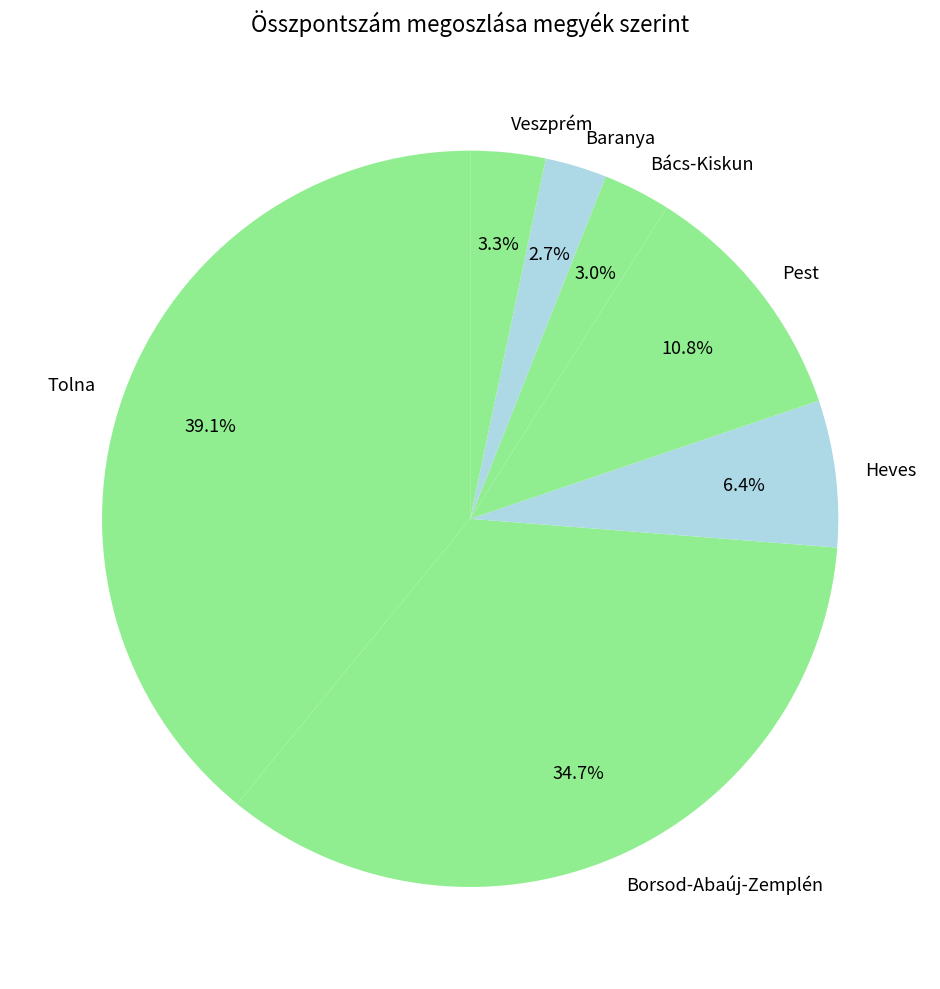

Which has a higher value, Tolna or Bács-Kiskun?

Tolna